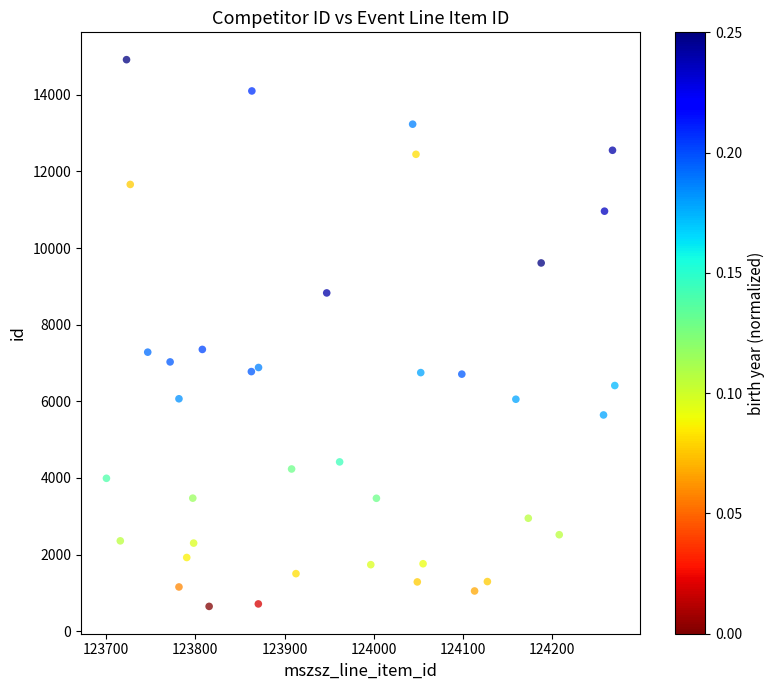

What is the range of Y values (max minus min)?

14266.0